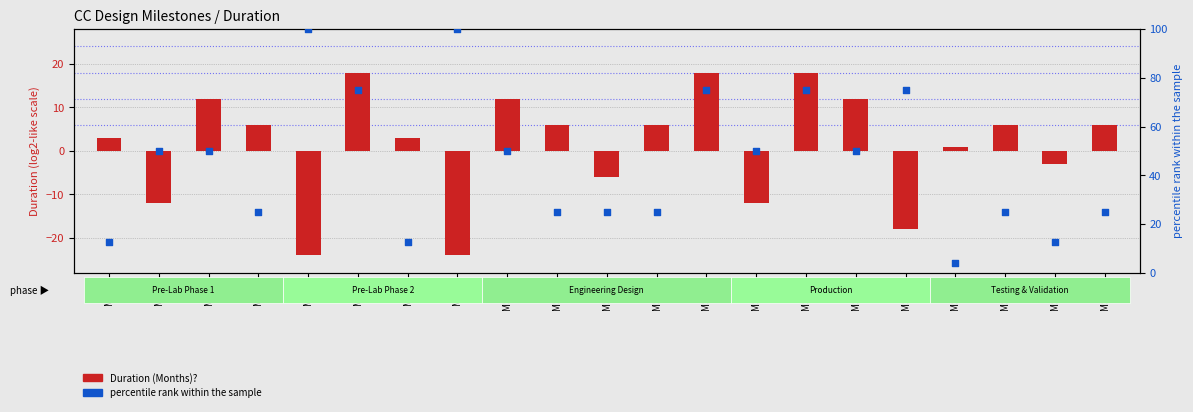

Which series contains the highest Y value?

percentile rank within the sample